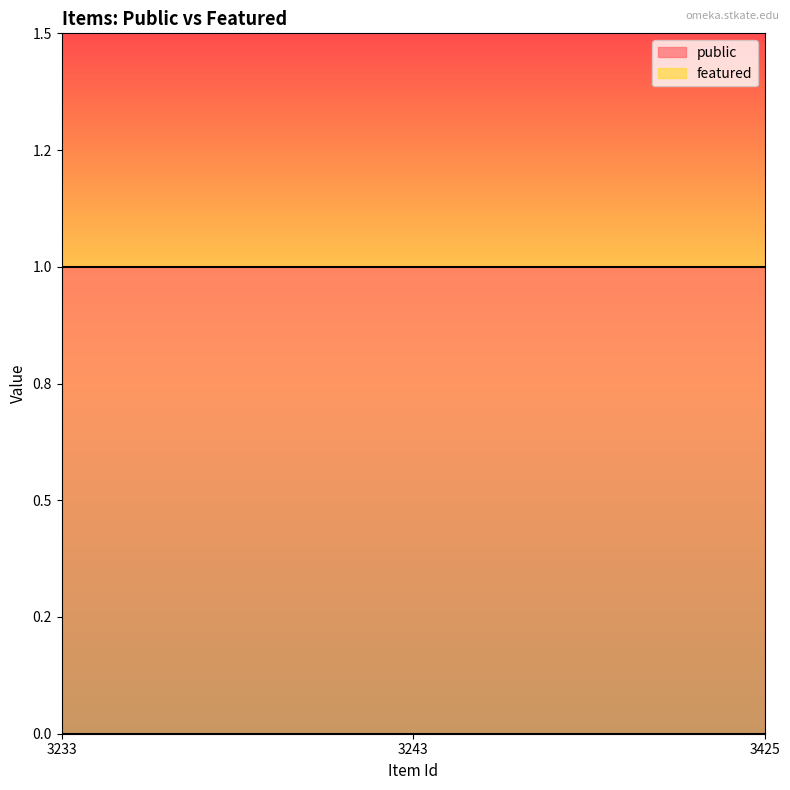

Which series changed the most between 3233 and 3425?

public